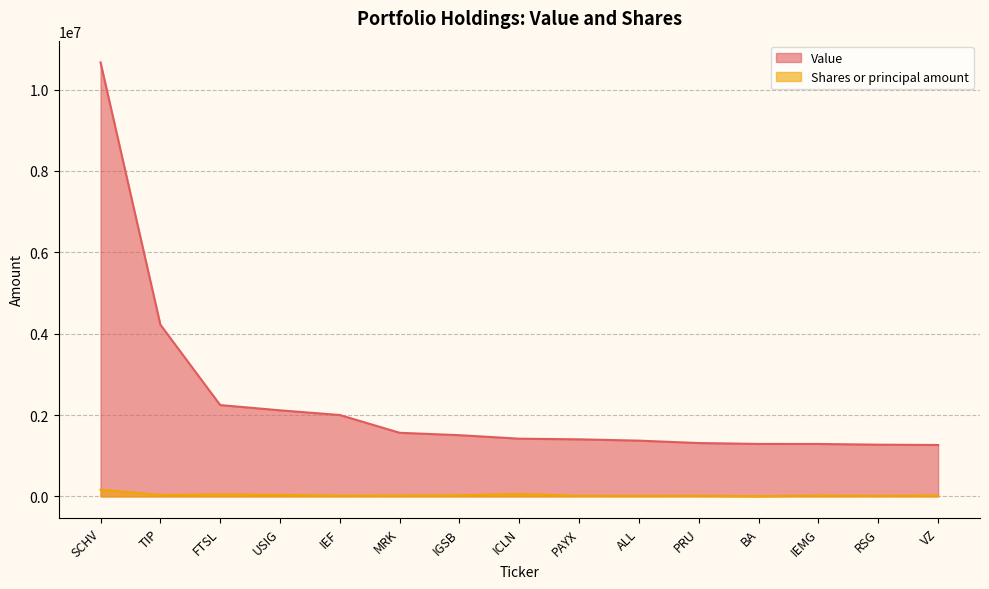

At which label is Shares or principal amount closest to 84228?

ICLN